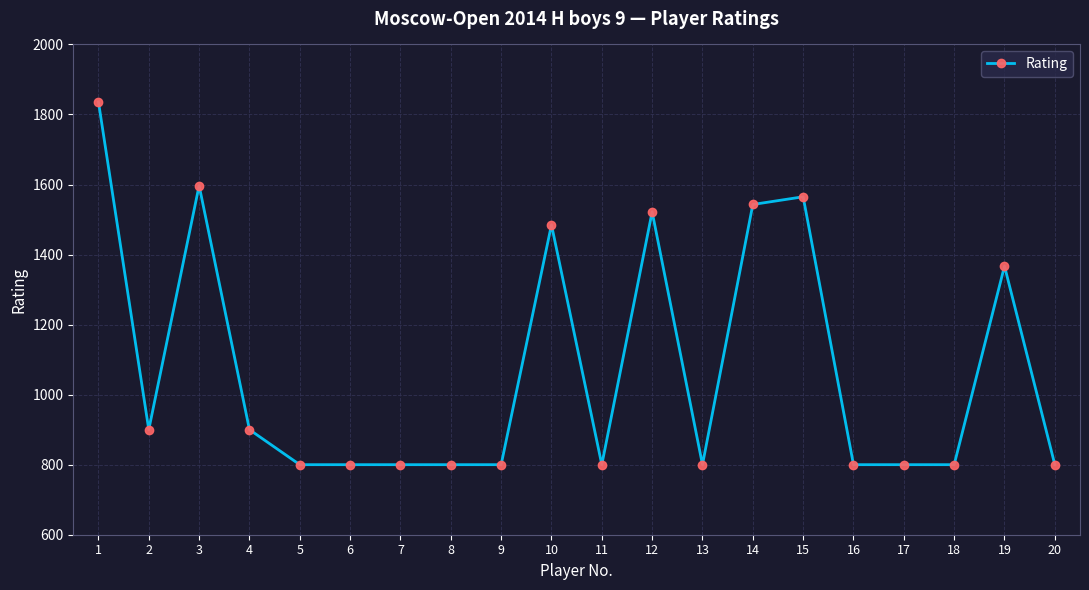

Is it true that the value at 17 is 1094?

False